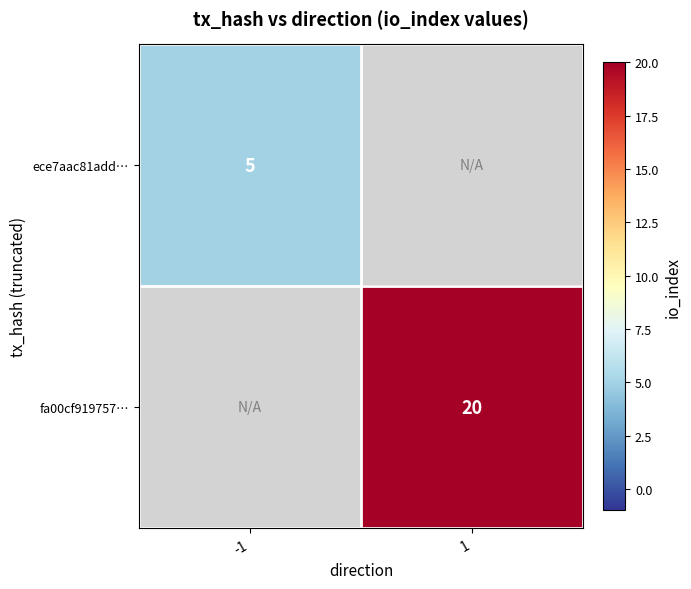

True or false: ece7aac81add… has a value of 5 at -1.

True